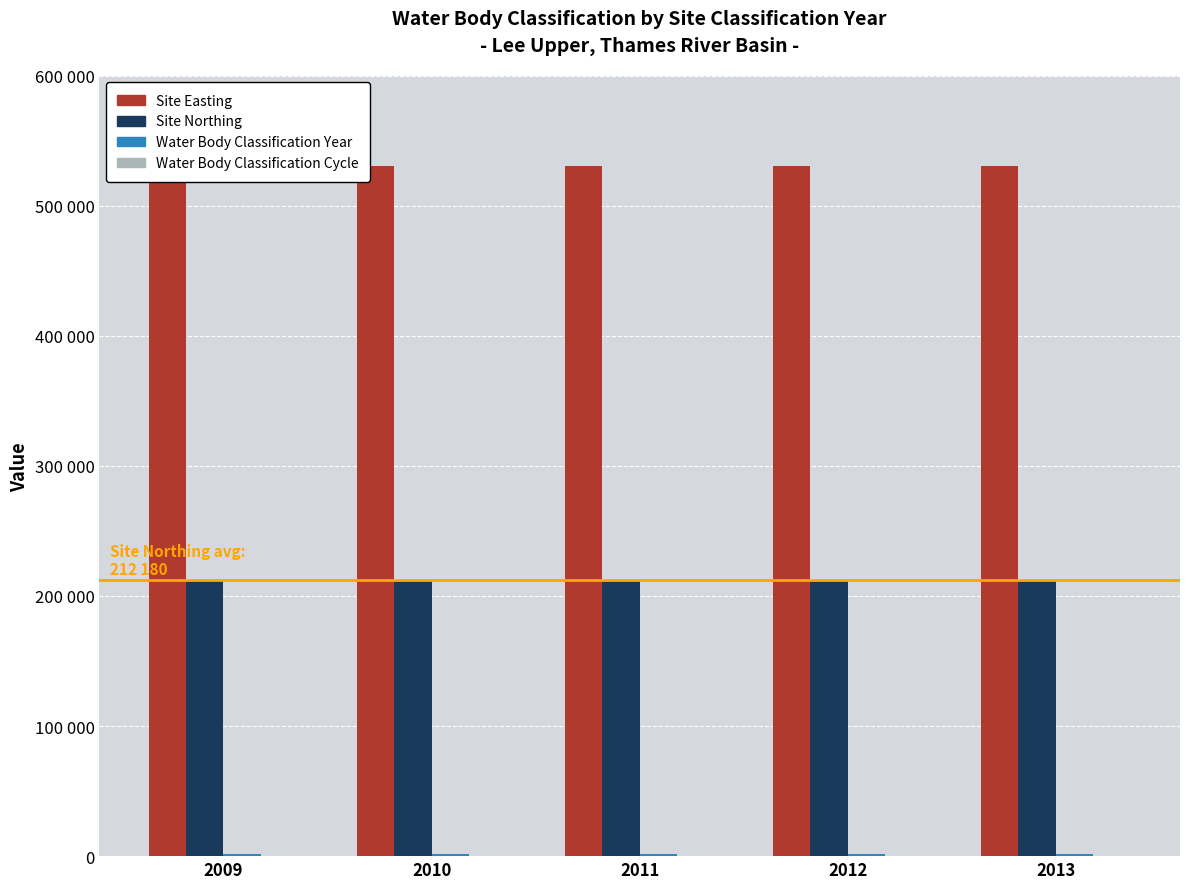

Reading right to left, extract all data points from this chart.

Site Easting: 530690	530690	530690	530690	530690
Site Northing: 212180	212180	212180	212180	212180
Water Body Classification Year: 2013	2012	2011	2010	2009
Water Body Classification Cycle: 1	1	1	1	1